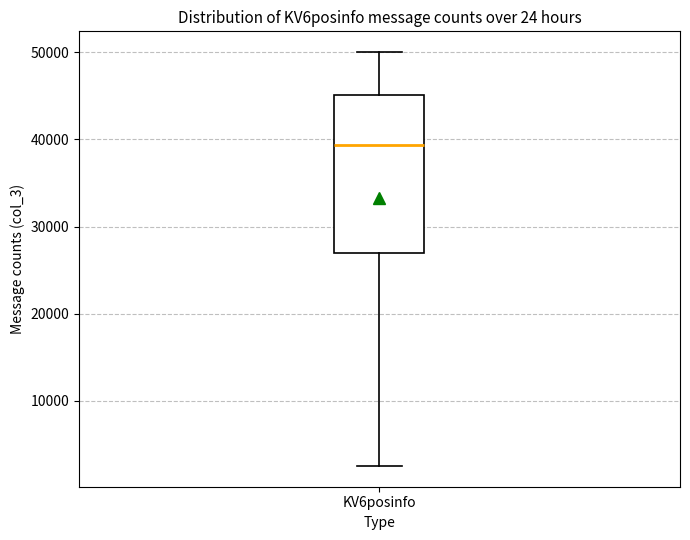

Read this box plot against the y-axis: the position of the median line, the range covered by the box, and the ends of both whiskers. The values are not printed on the chart, so give them approximately, as read against the axis.

median 39000, box 27000 to 45000, whiskers 2000 to 50000